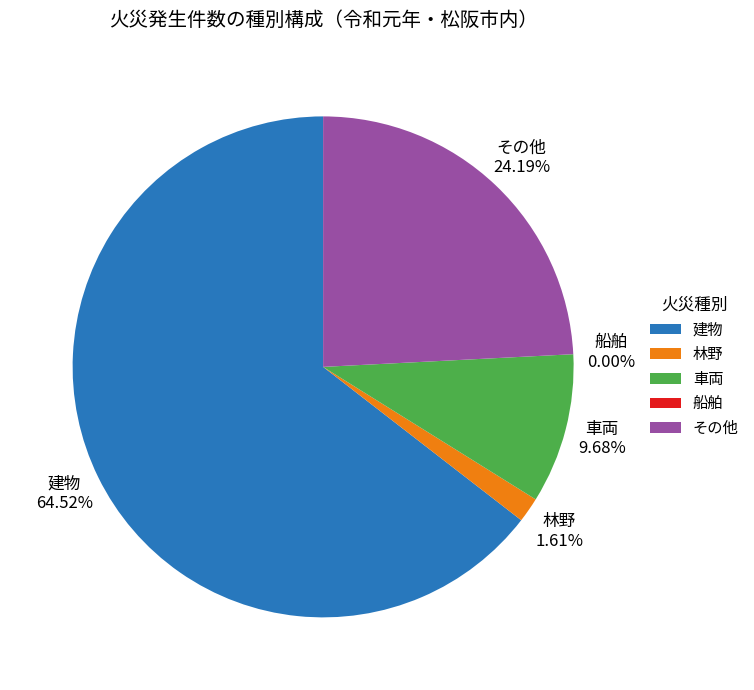

To the nearest percent, what is the combined percentage of 建物 and その他?

89%